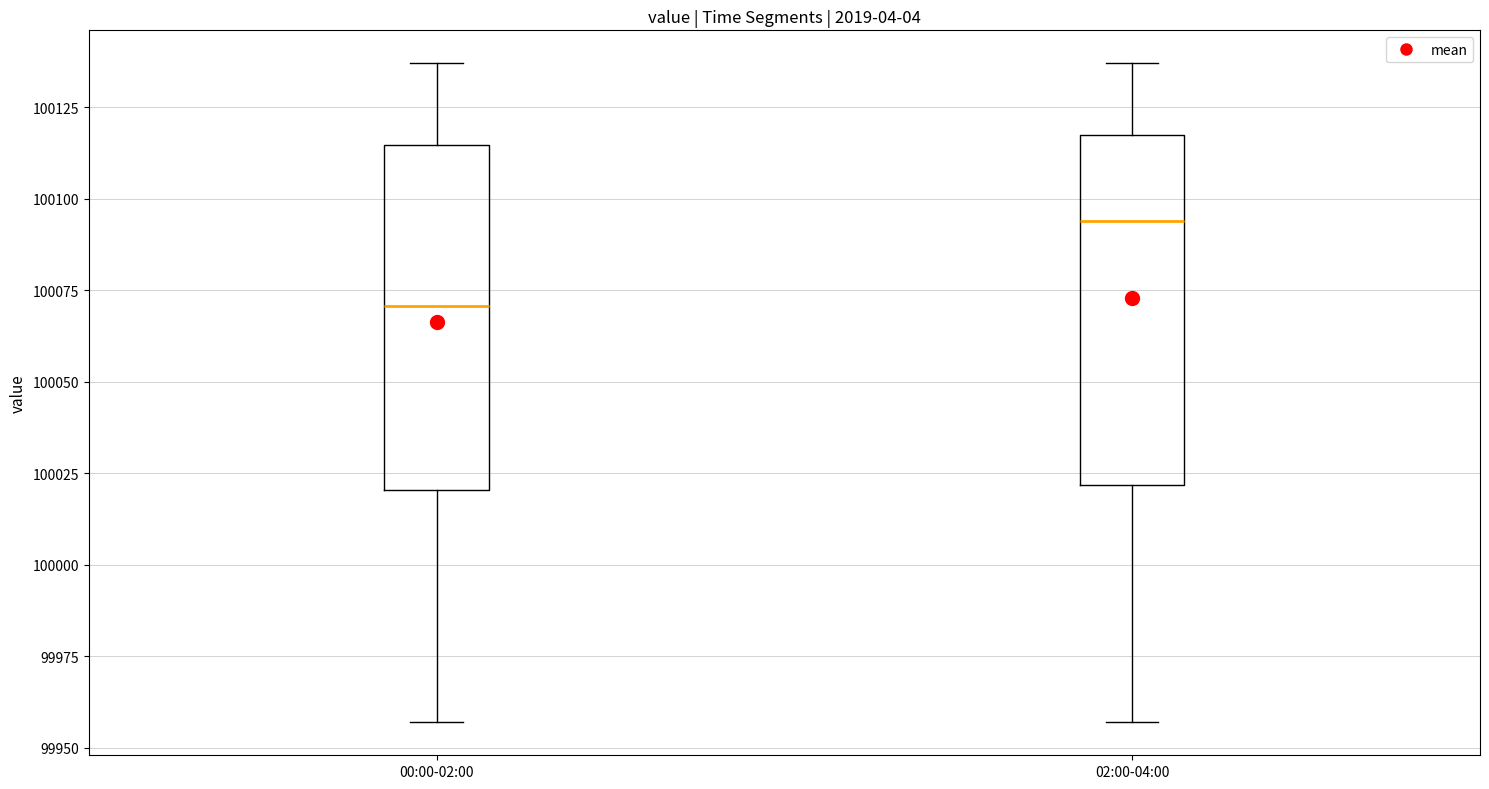

Which box's median line is the lowest?

00:00-02:00